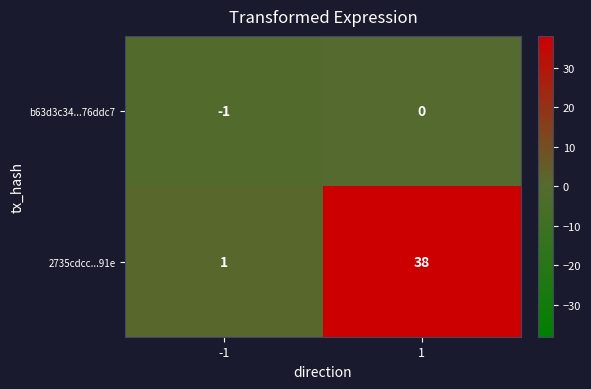

The b63d3c34...76ddc7 series shows -1 at -1. True or false?

True